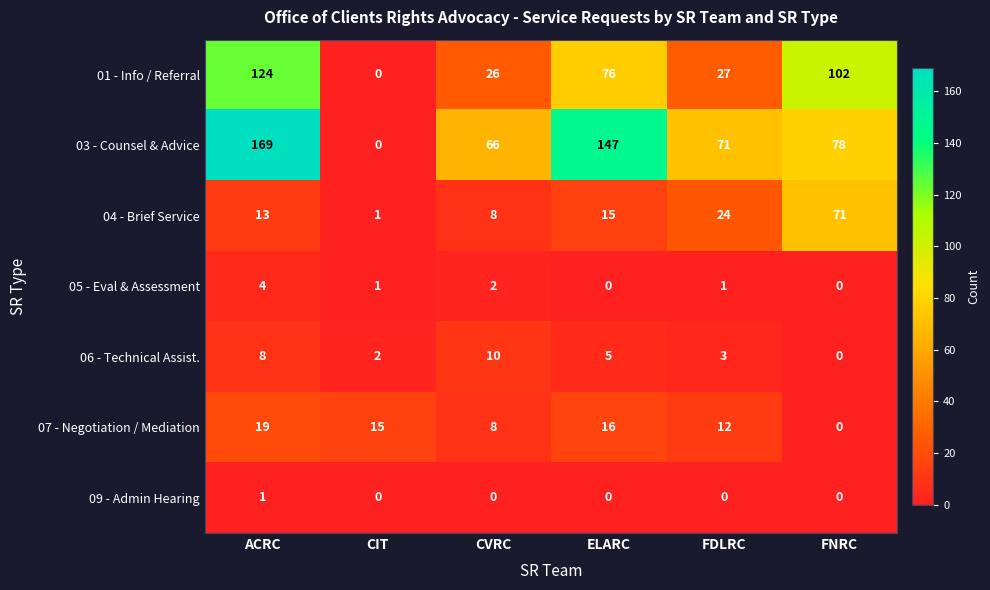

What is the sum of all 03 - Counsel & Advice values?

531